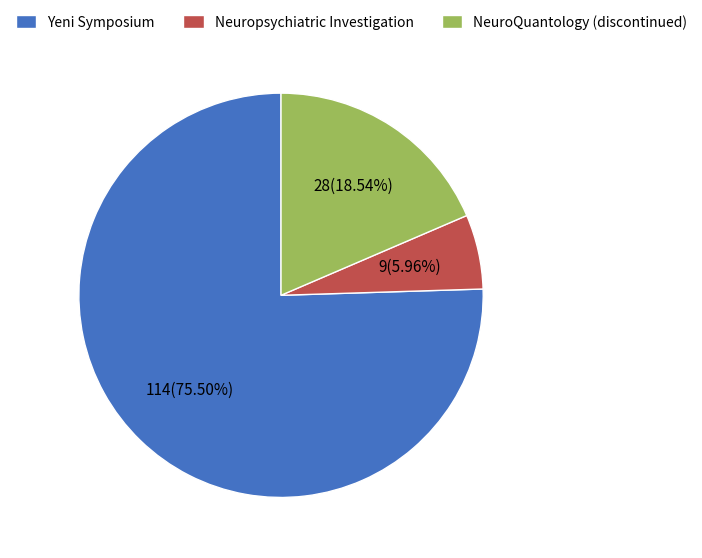

What is the ratio of the value at Neuropsychiatric Investigation to the value at Yeni Symposium?

0.1